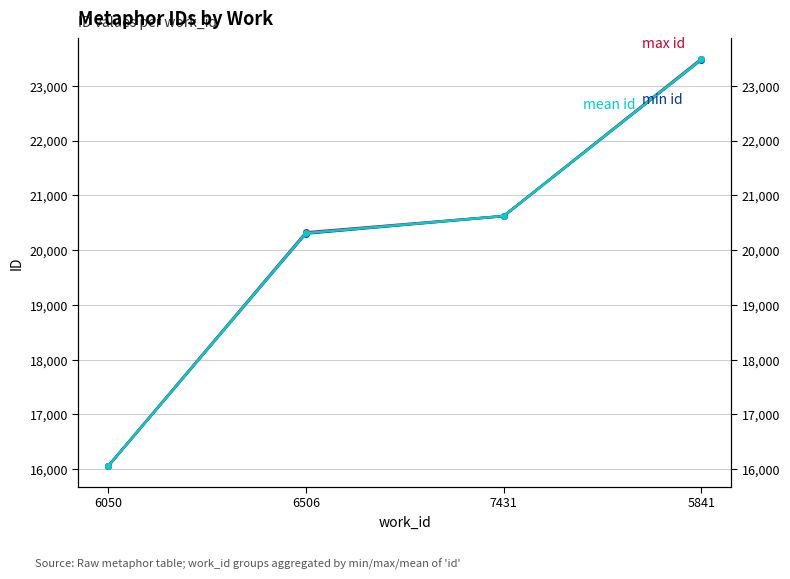

Where does the max id series first go above 20622?

5841